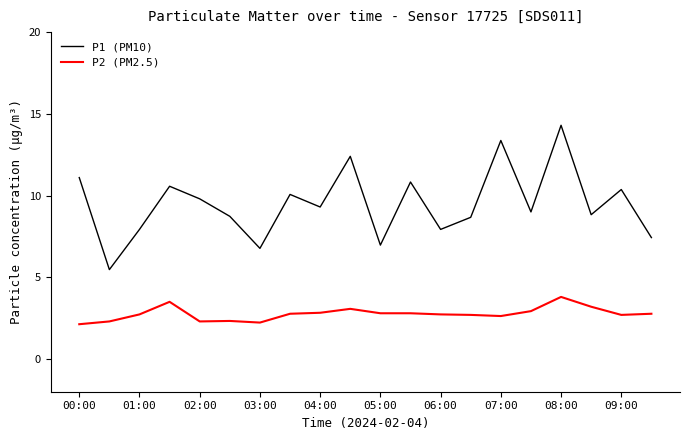

What is the difference between the maximum and minimum values in the P2 (PM2.5) series?

1.7